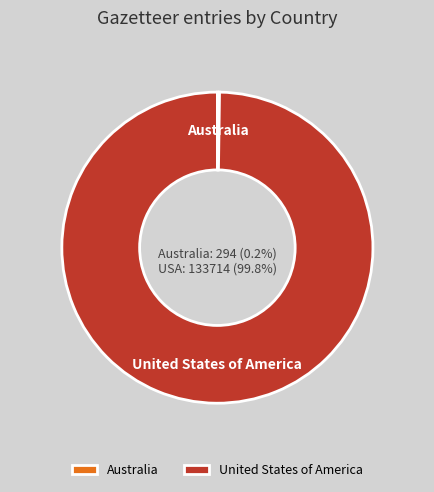

How many slices are in this pie chart?

2